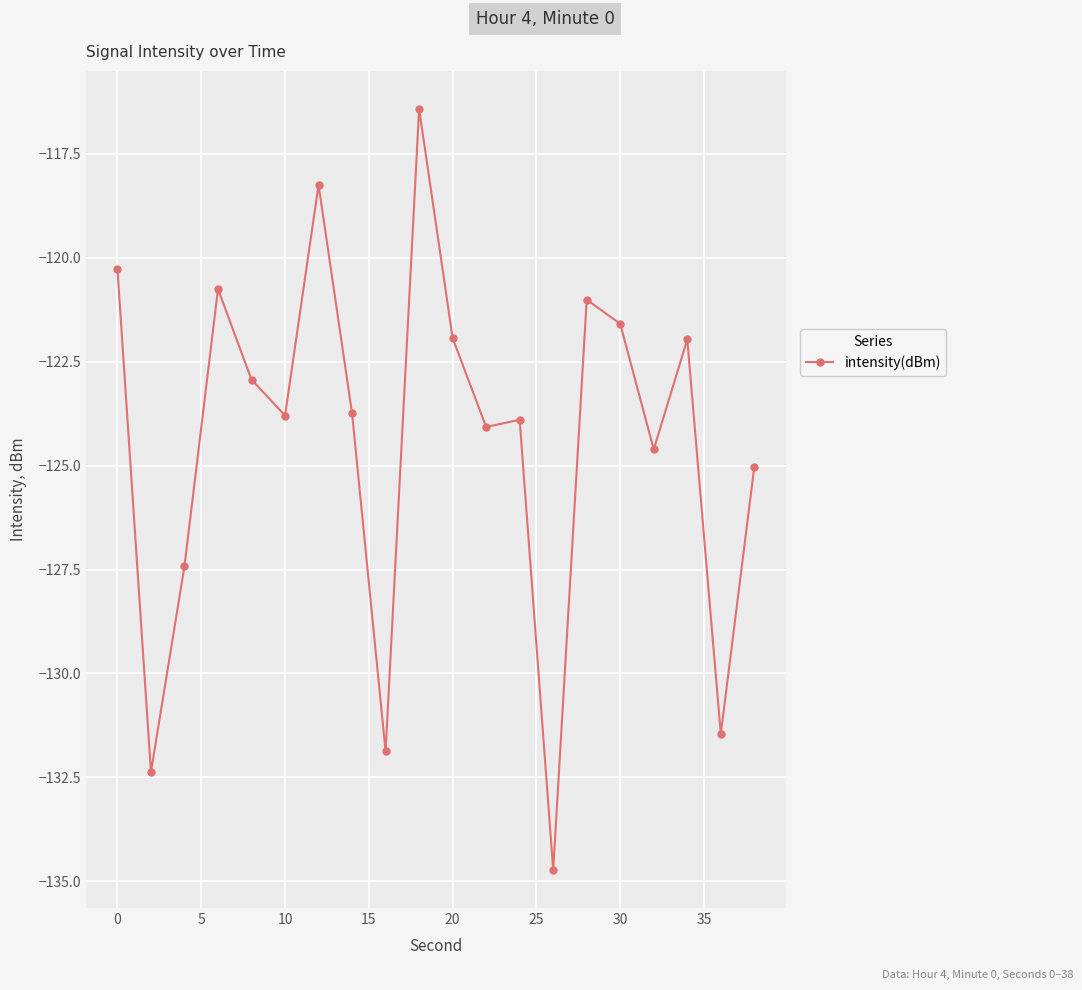

What is the sum of all values?

-2488.1